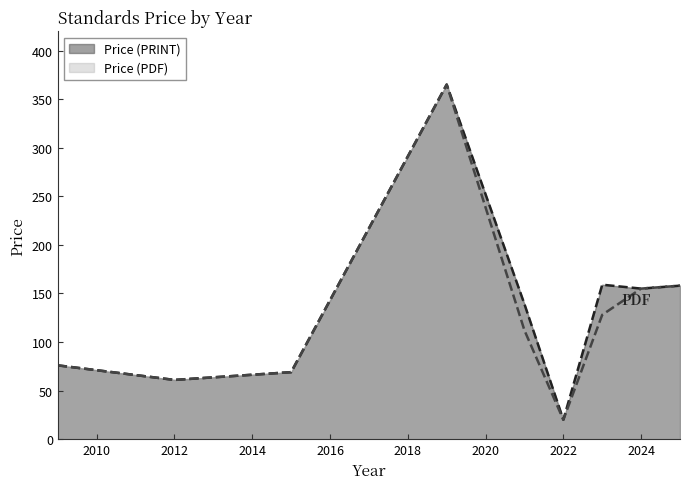

What are all the series names shown in the legend?

Price (PRINT), Price (PDF)